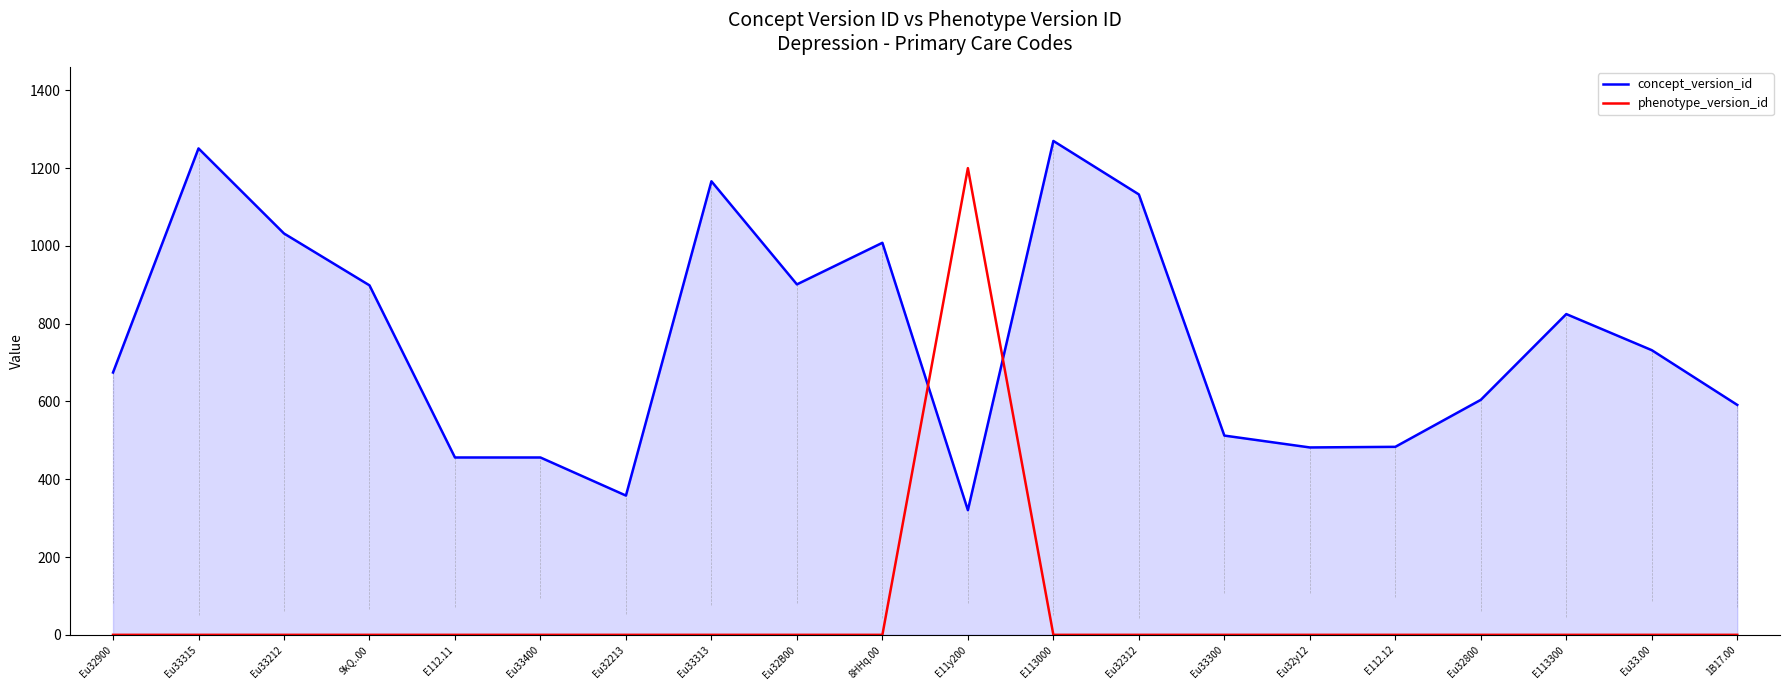

What is the difference between the maximum and minimum values in the phenotype_version_id series?

1200.0